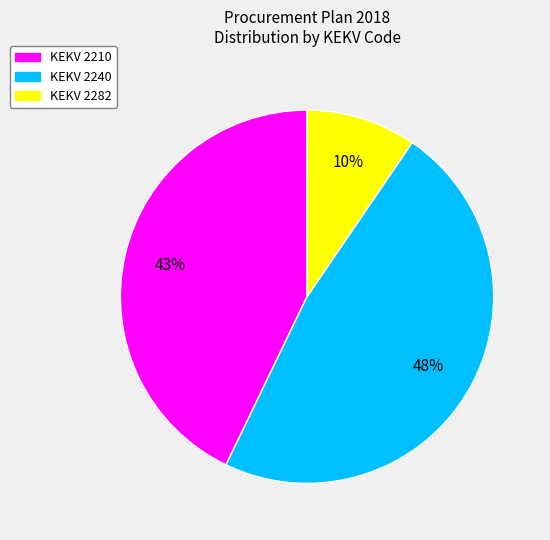

To the nearest percent, what is the average slice percentage?

33%